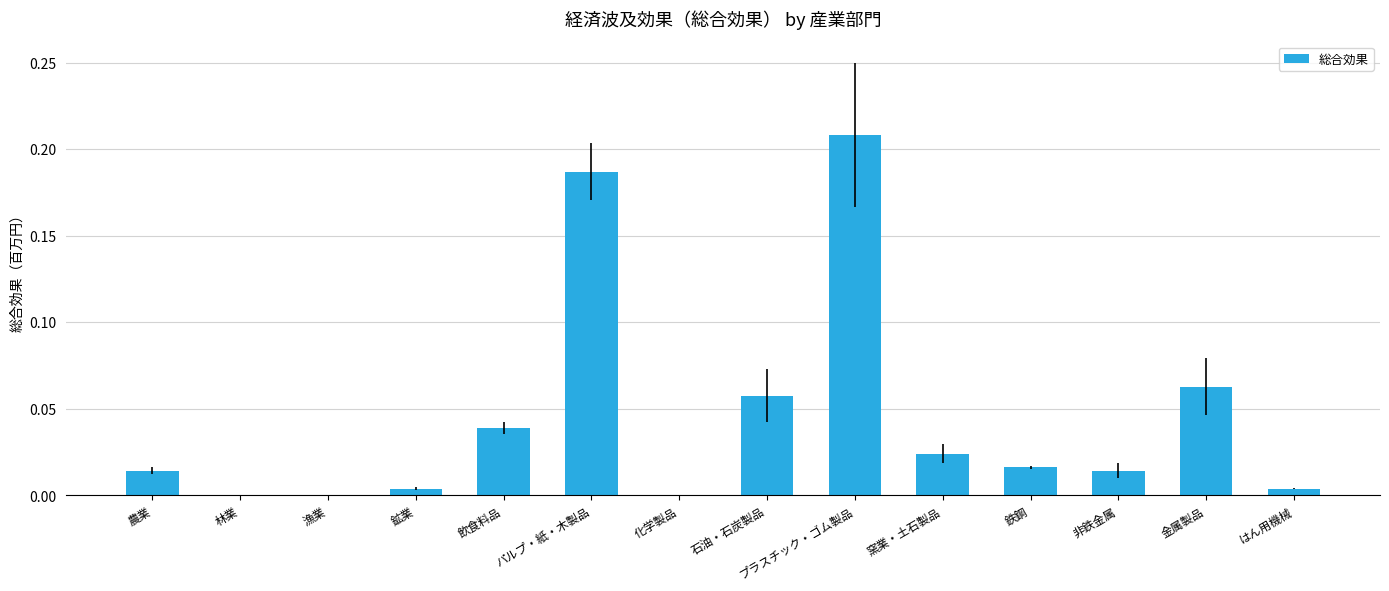

What is the sum of all values?

0.6